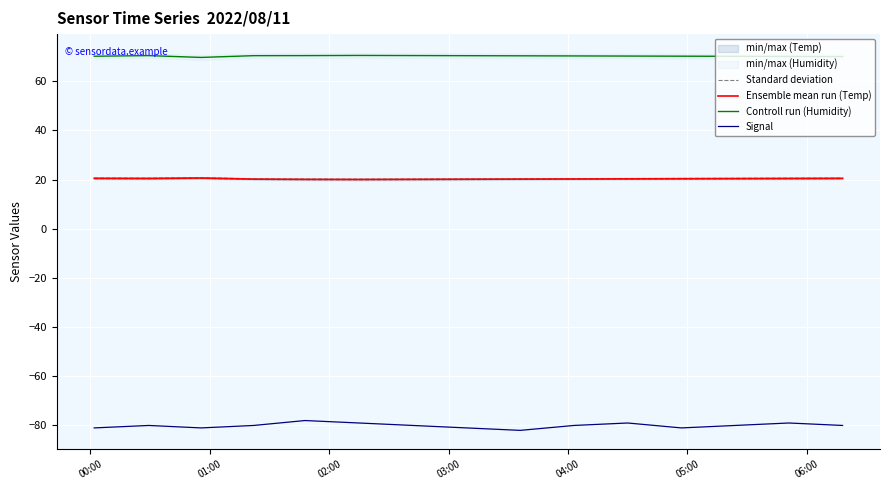

Which series has the widest spread of values?

Signal